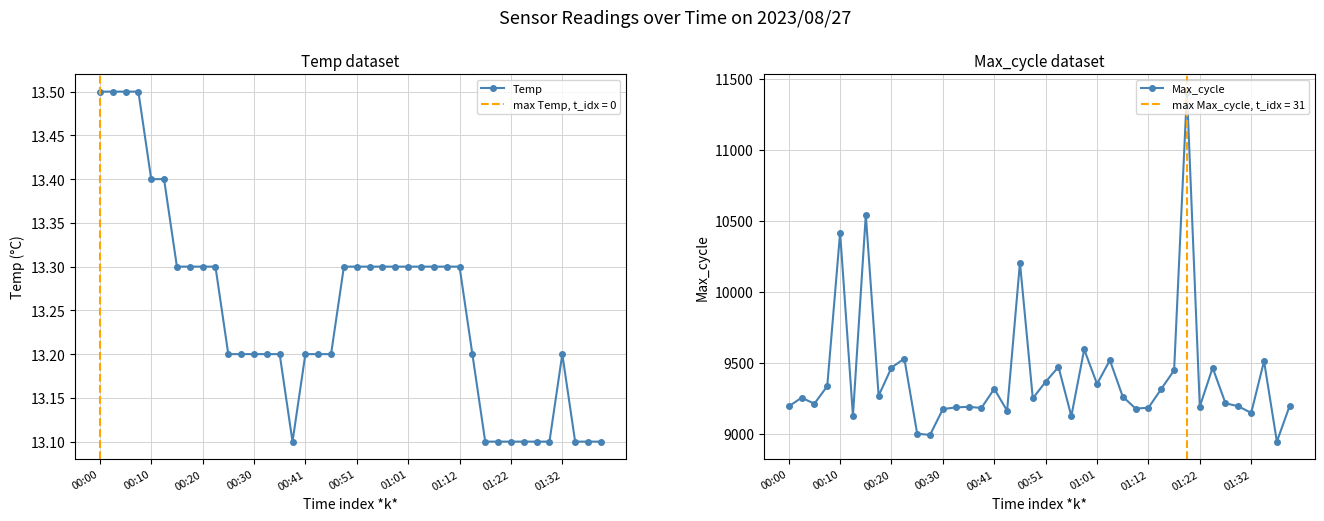

Which category has the highest value in the Max_cycle series?

31